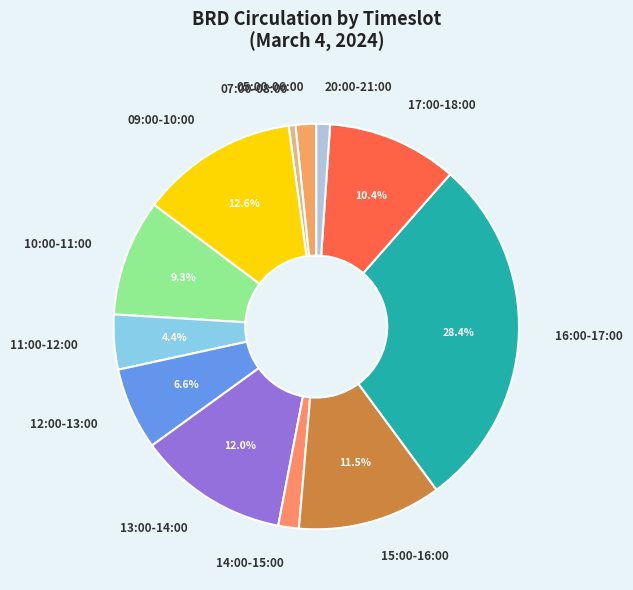

Is it true that 10:00-11:00 is 1% of the pie?

False